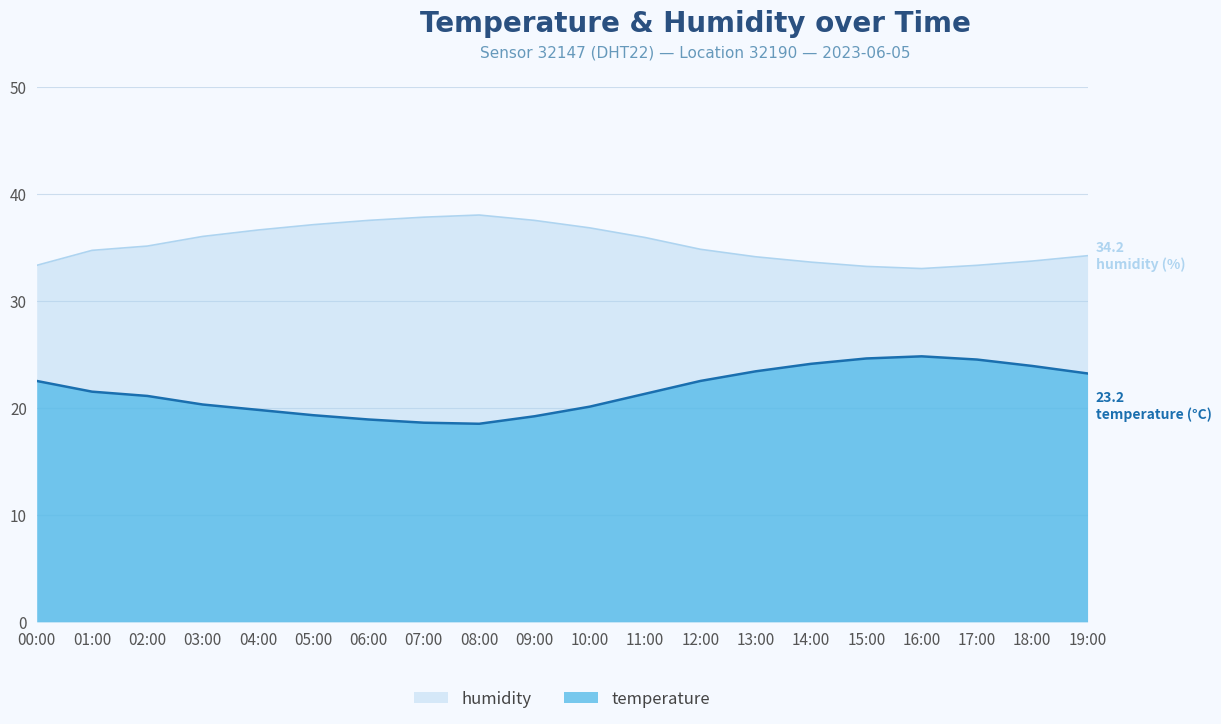

What position from the right is 18:00?

2